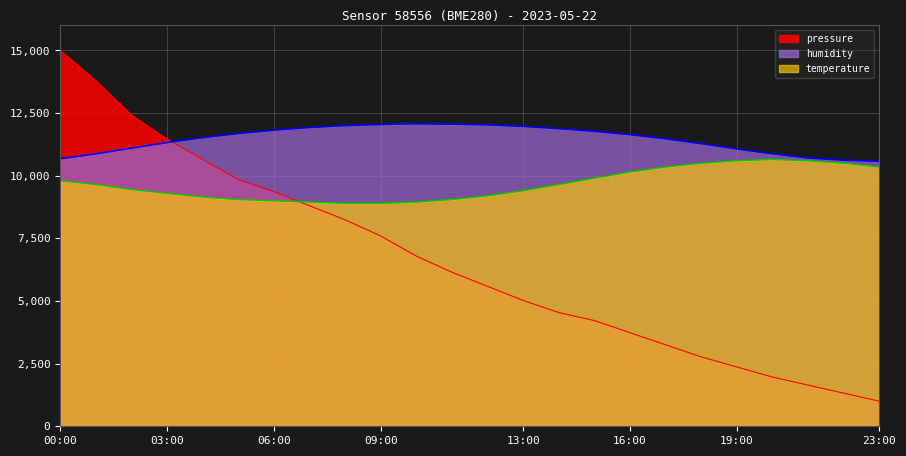

True or false: pressure has a value of 8842.6 at 00:00.

False